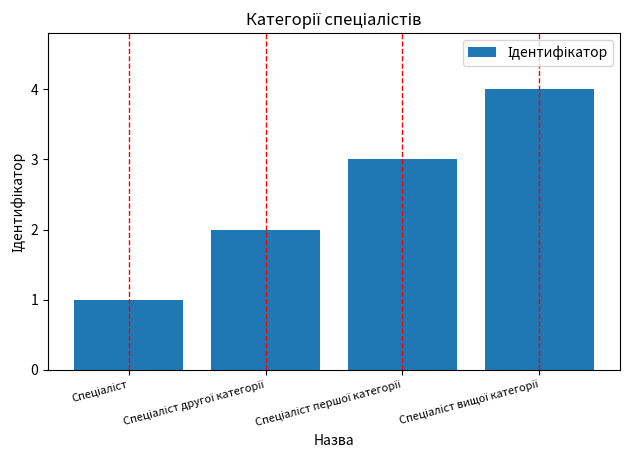

How many series are shown in this chart?

1